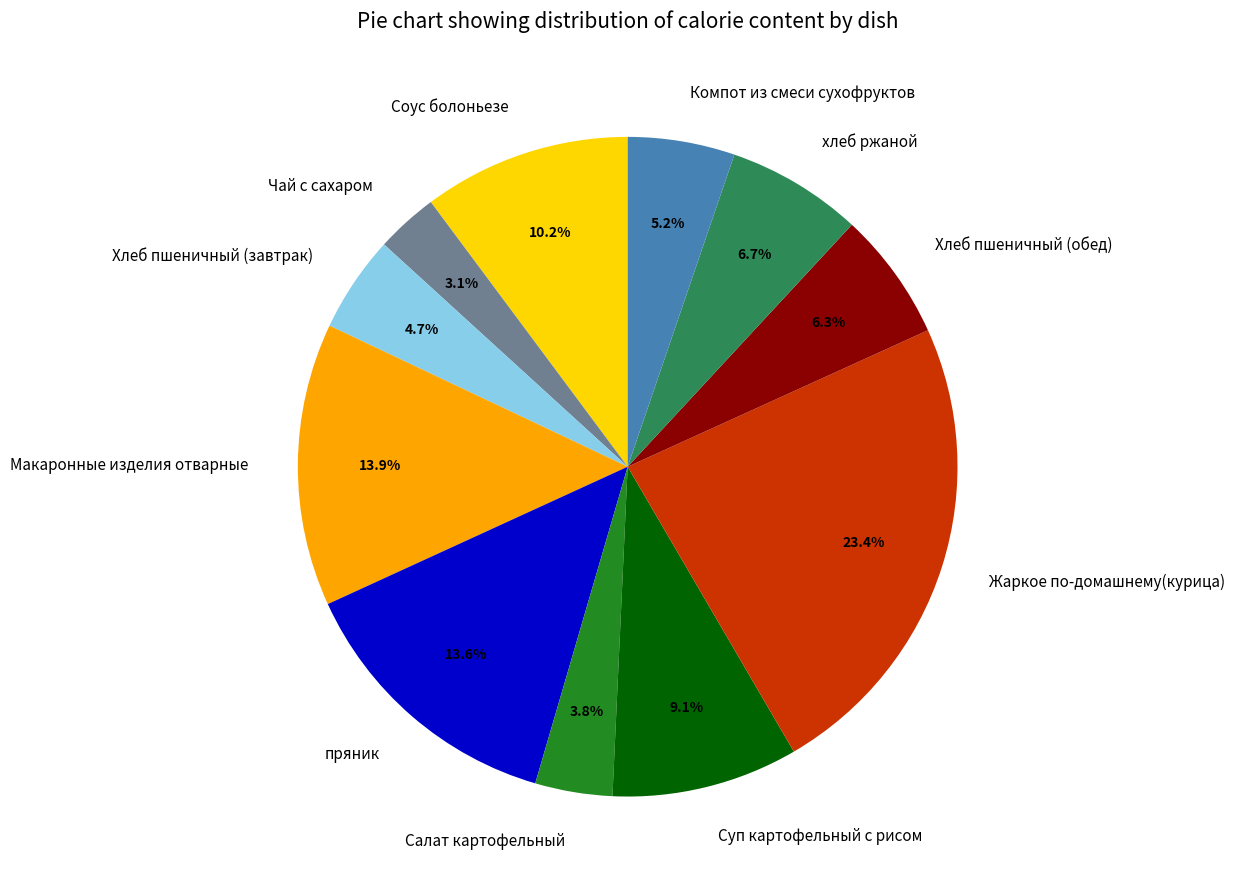

The Соус болоньезе slice represents 2% of the pie. True or false?

False